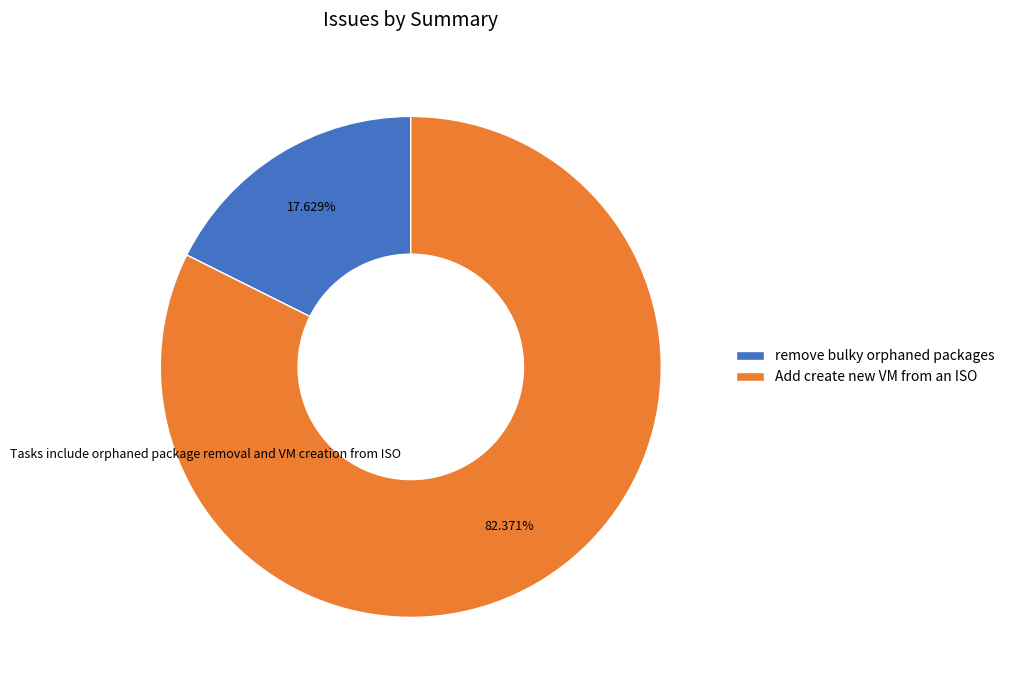

How many slices are in this pie chart?

2